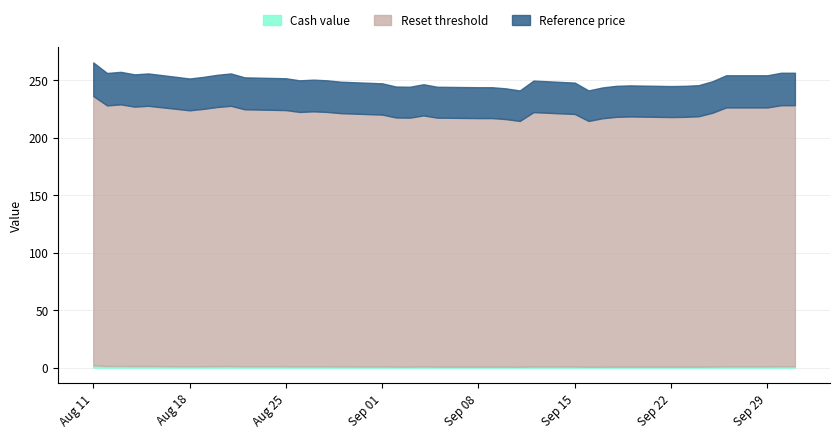

Does the chart have visible grid lines?

Yes